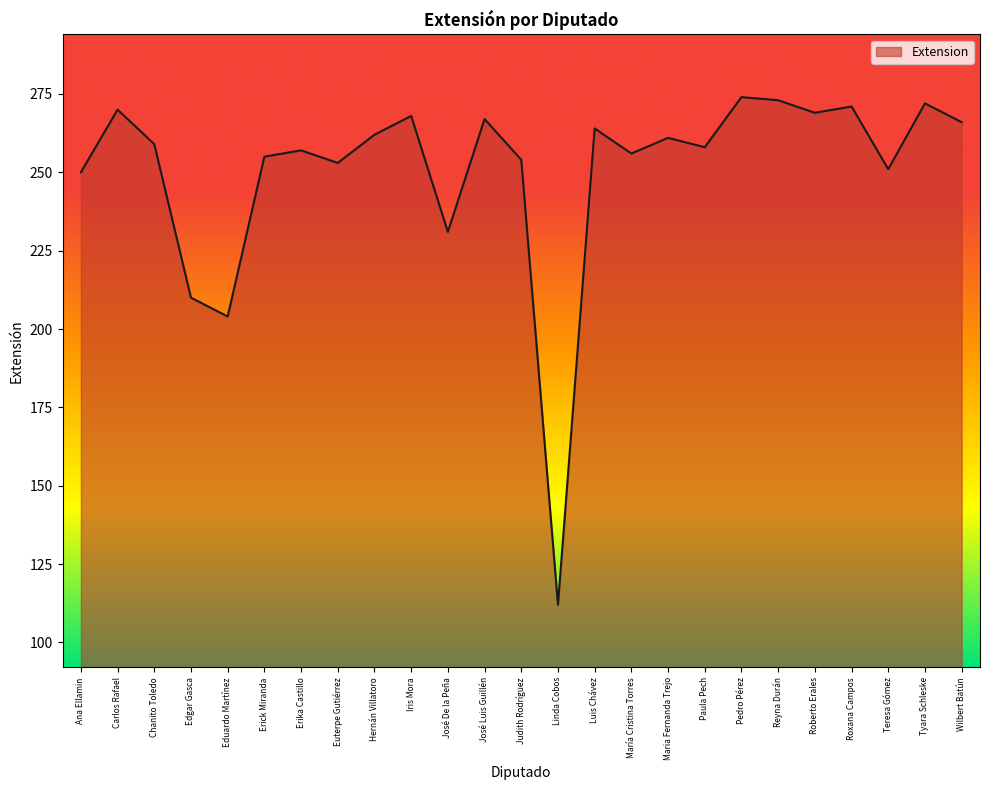

Between Reyna Durán and José Luis Guillén, which is larger?

Reyna Durán